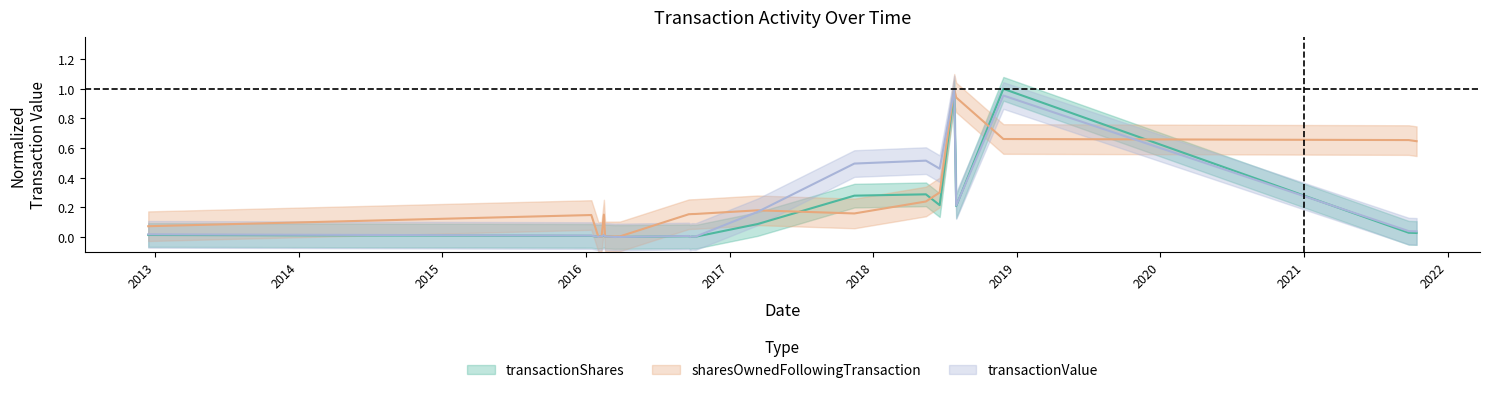

Read the transactionValue value at 2017-11-14.

0.5